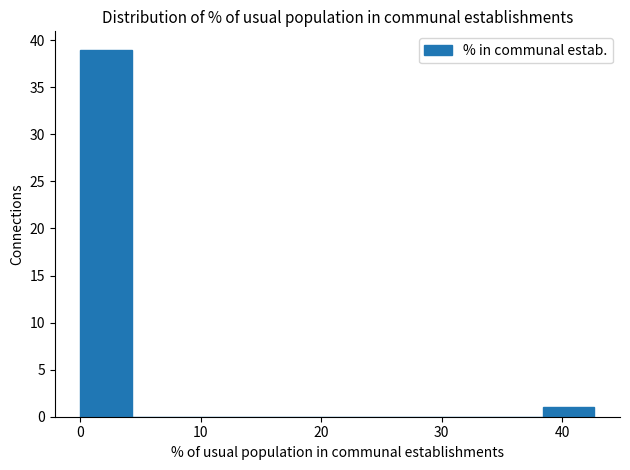

How tall is the bar that spans 38 to 43 on the x-axis? Neither the bar edges nor the heights are printed on the chart, so give them approximately, as read against the axes.

1